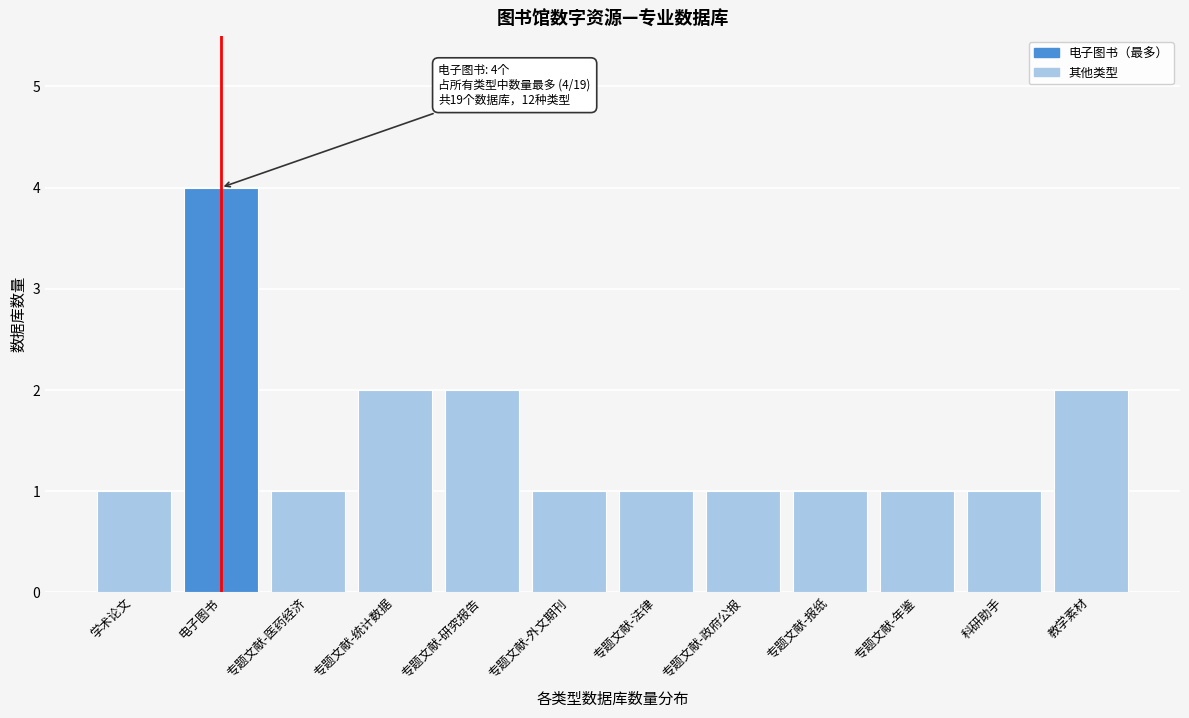

Reading left to right, transcribe all the data shown in this chart.

1	4	1	2	2	1	1	1	1	1	1	2